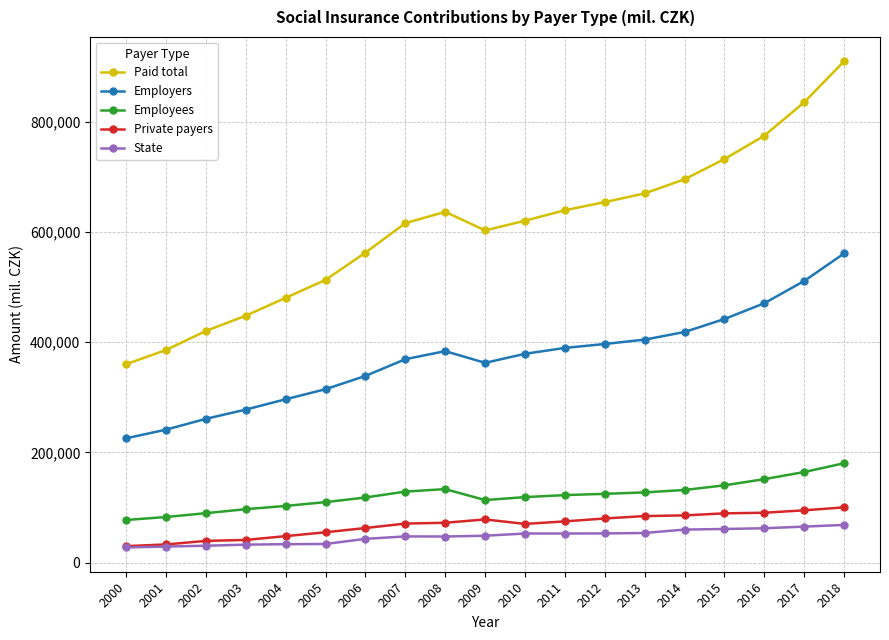

True or false: State and Paid total intersect in this chart.

False